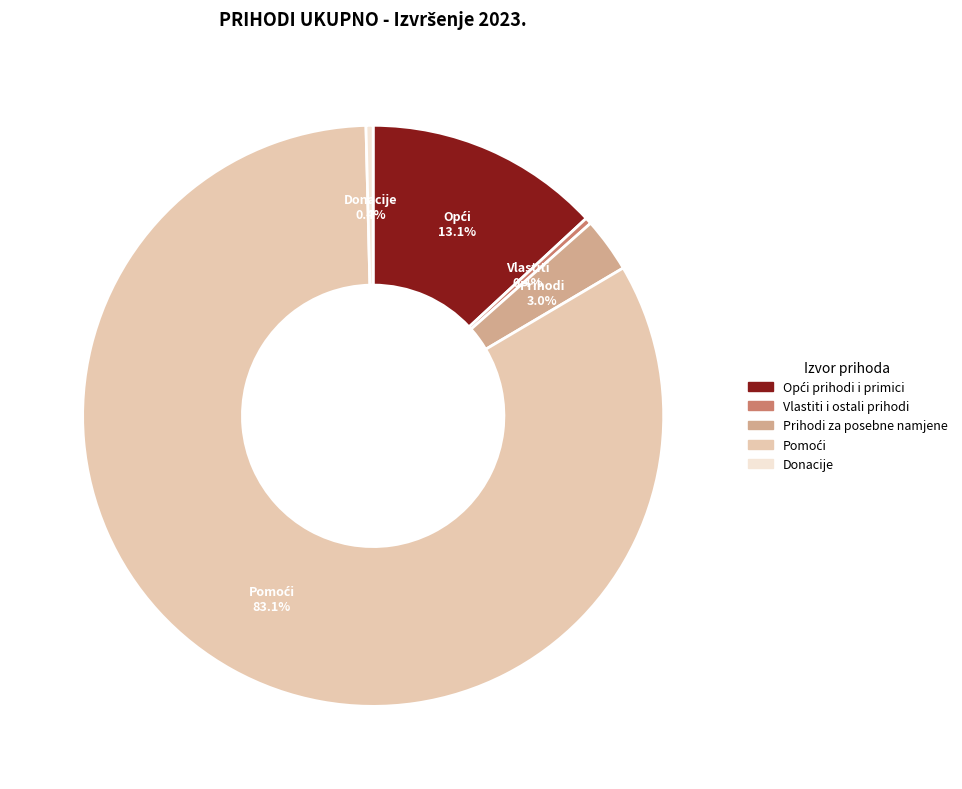

How many segments does this pie chart have?

5